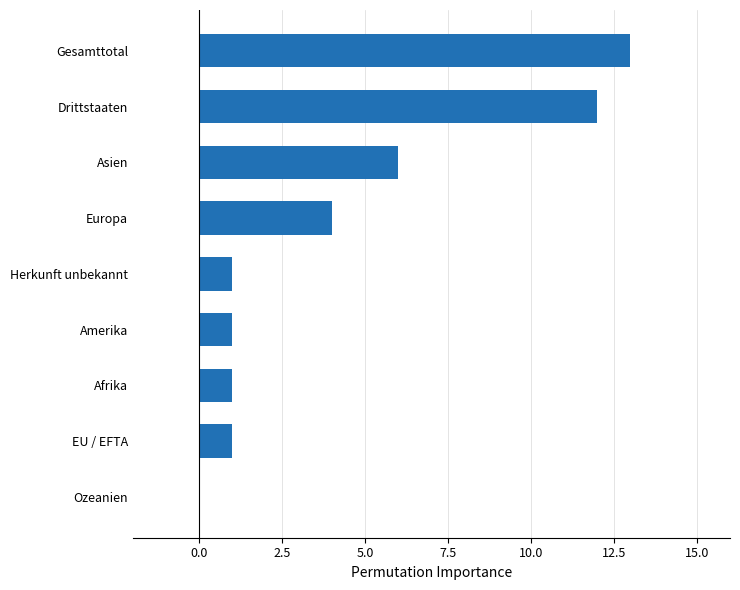

Reading top to bottom, transcribe all the data shown in this chart.

Gesamttotal=13	Drittstaaten=12	Asien=6	Europa=4	Herkunft unbekannt=1	Amerika=1	Afrika=1	EU / EFTA=1	Ozeanien=0